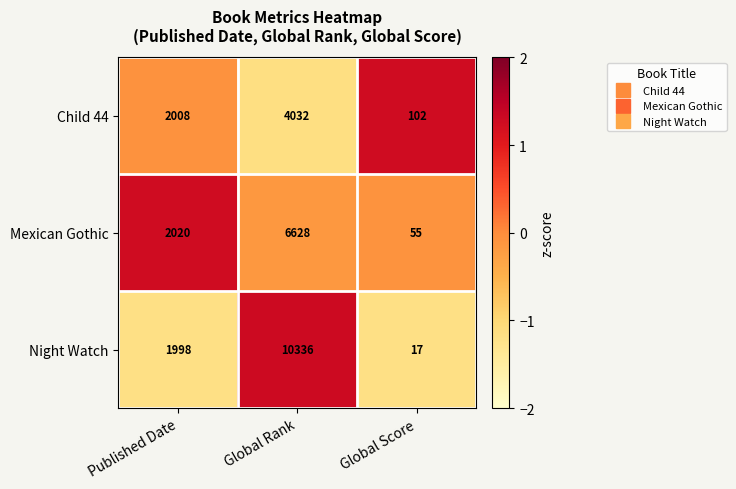

How many Mexican Gothic values are between 55 and 6628?

3